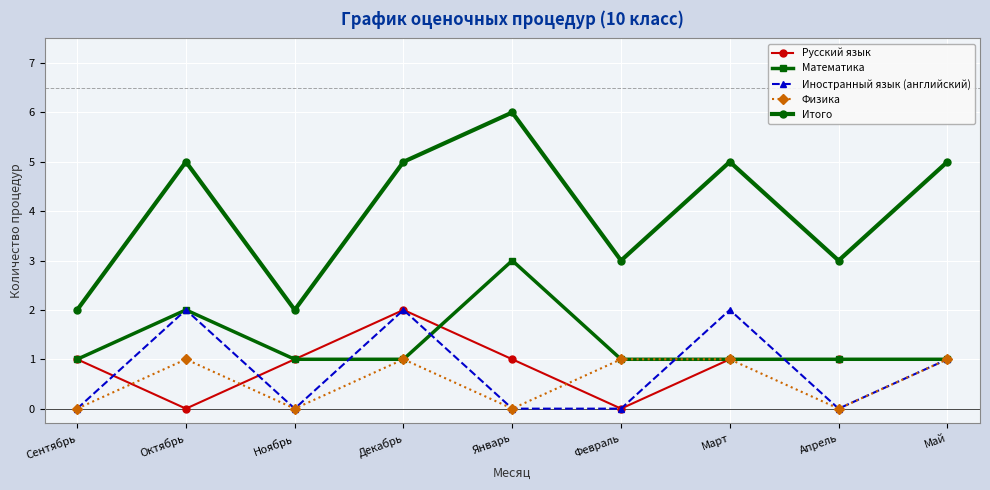

True or false: Итого and Иностранный язык (английский) intersect in this chart.

False